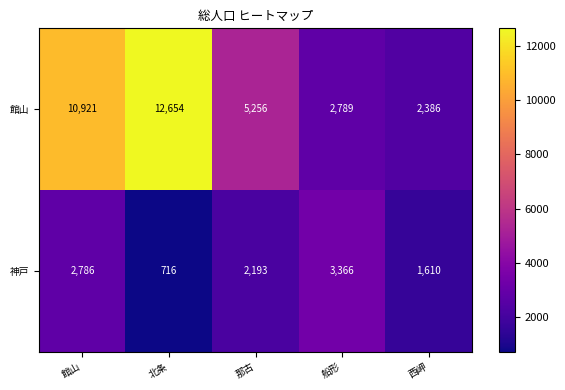

The 神戸 series shows 2661 at 西岬. True or false?

False